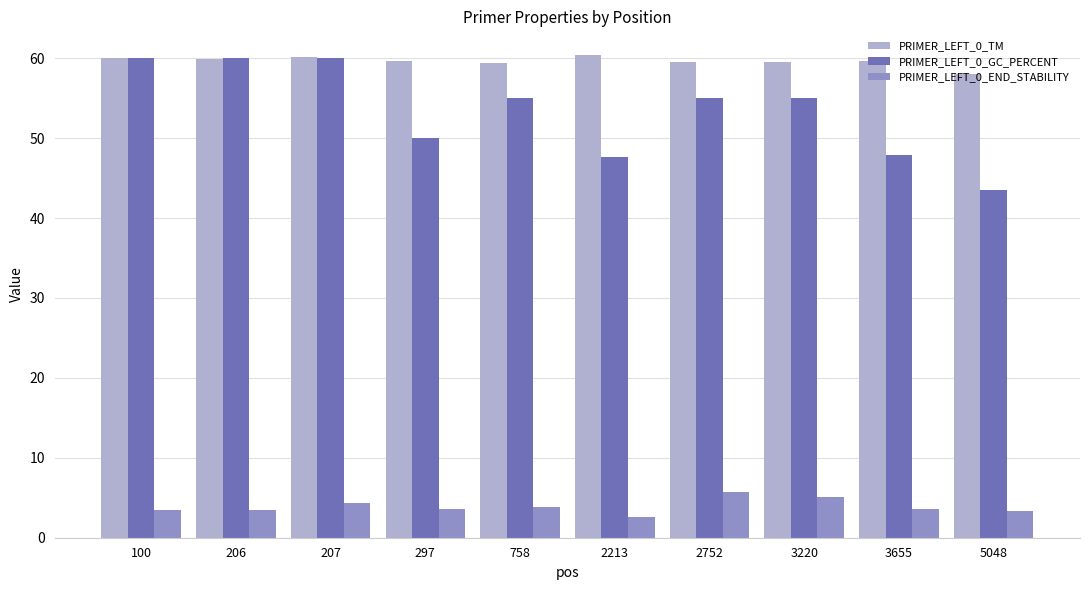

True or false: PRIMER_LEFT_0_TM has a value of 59.5 at 3220.

True